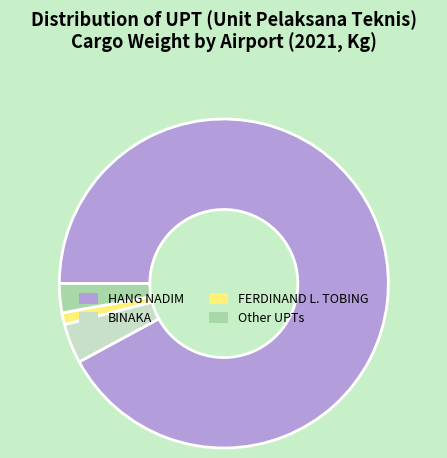

Is there a majority slice in this chart?

Yes